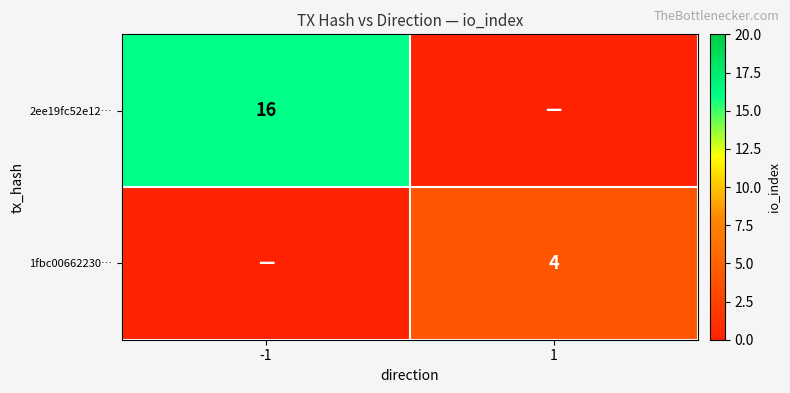

The 2ee19fc52e12… series shows 16 at -1. True or false?

True